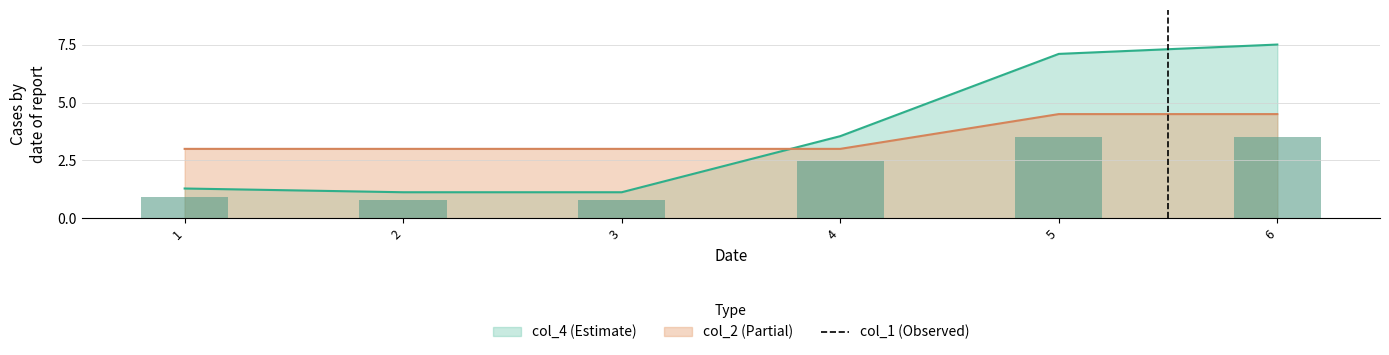

Reading right to left, extract all data points from this chart.

3.5	3.5	2.5	0.8	0.8	0.9